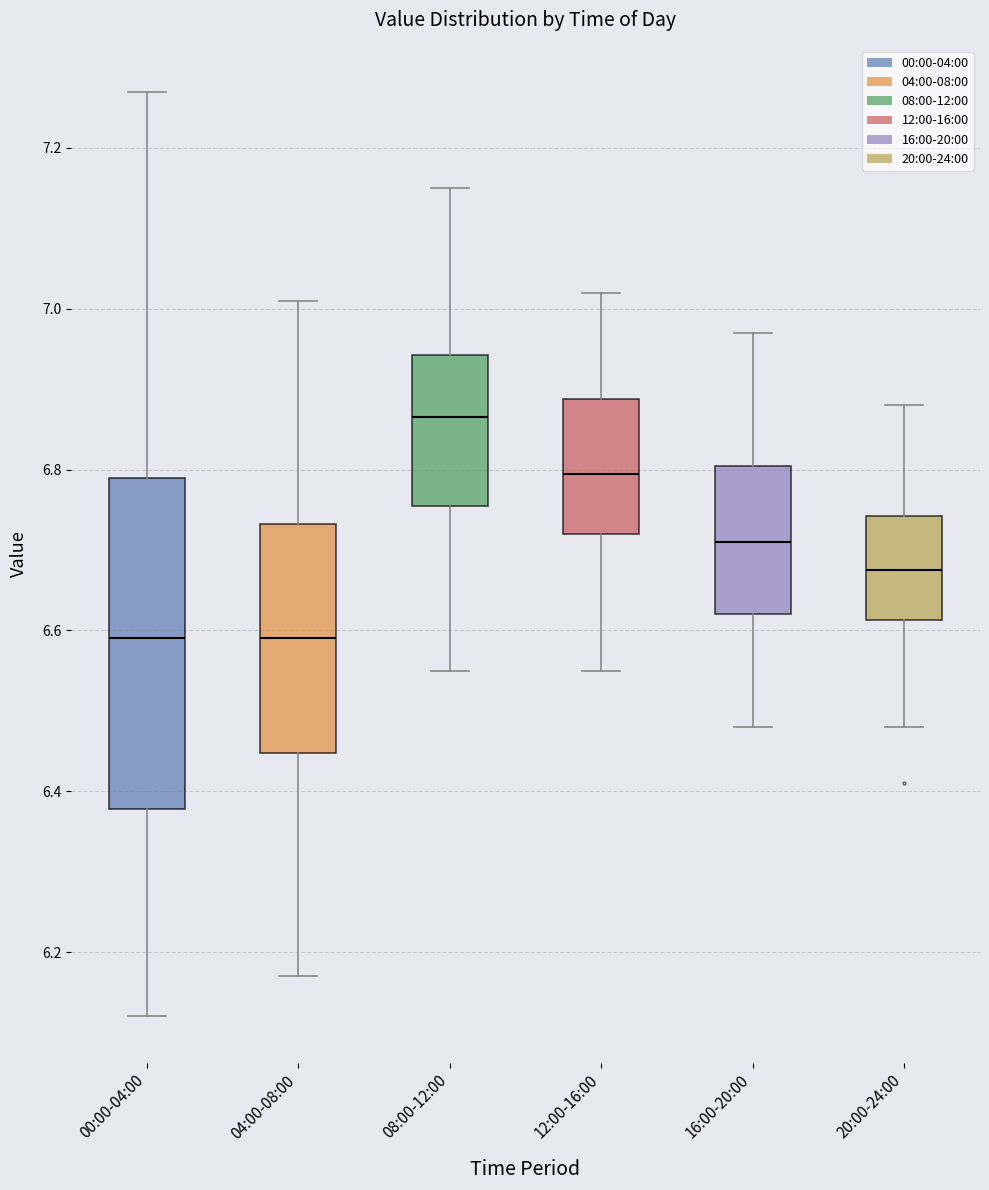

Comparing the boxes themselves (not the whiskers), which one is the tallest?

00:00-04:00